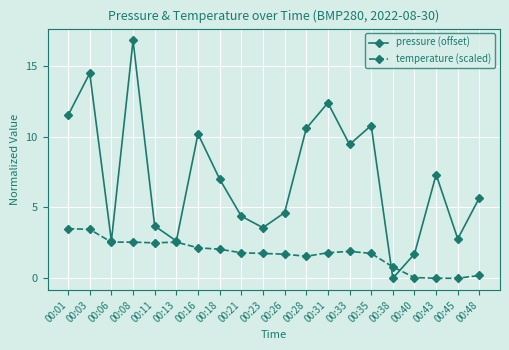

What is the value of the pressure (offset) point at the 1st from the left?

11.5